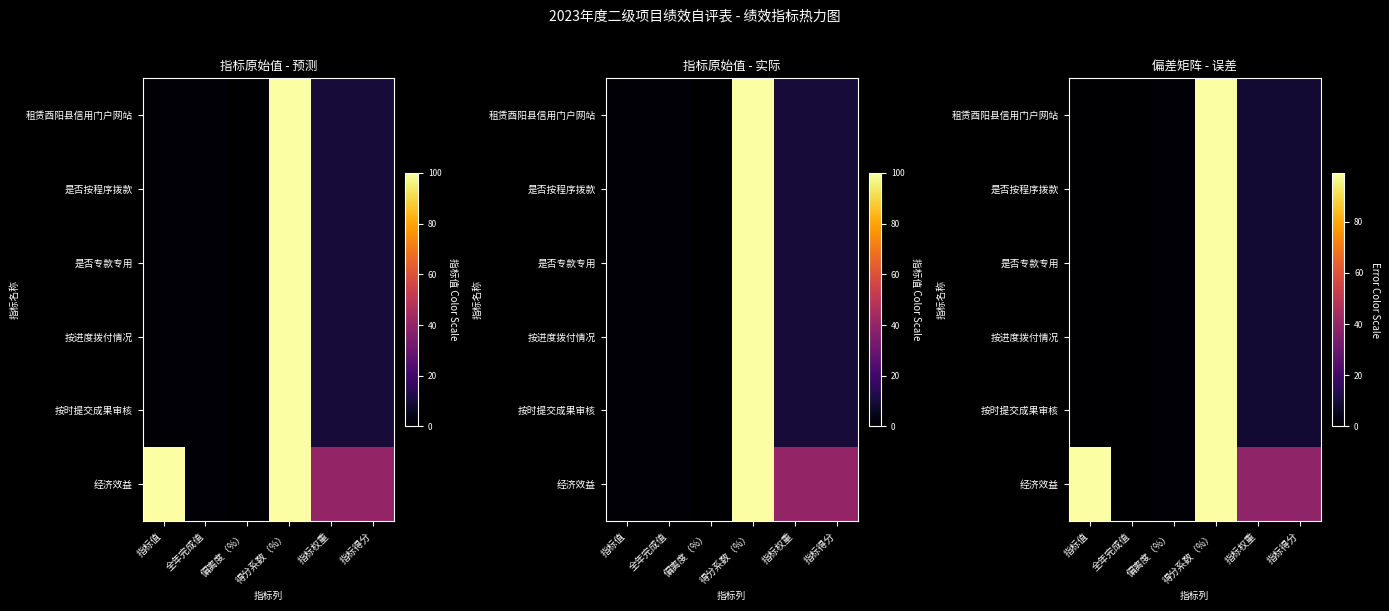

Which category has the lowest value across all series?

指标值